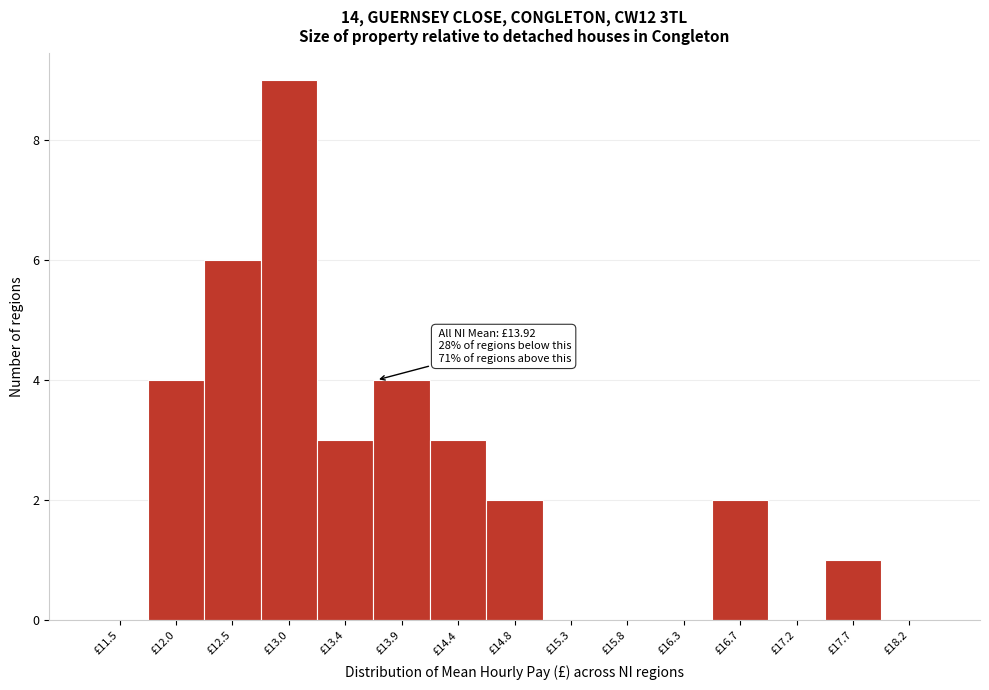

Reading right to left, transcribe all the data shown in this chart.

£18.2=0	£17.7=1	£17.2=0	£16.7=2	£16.3=0	£15.8=0	£15.3=0	£14.8=2	£14.4=3	£13.9=4	£13.4=3	£13.0=9	£12.5=6	£12.0=4	£11.5=0